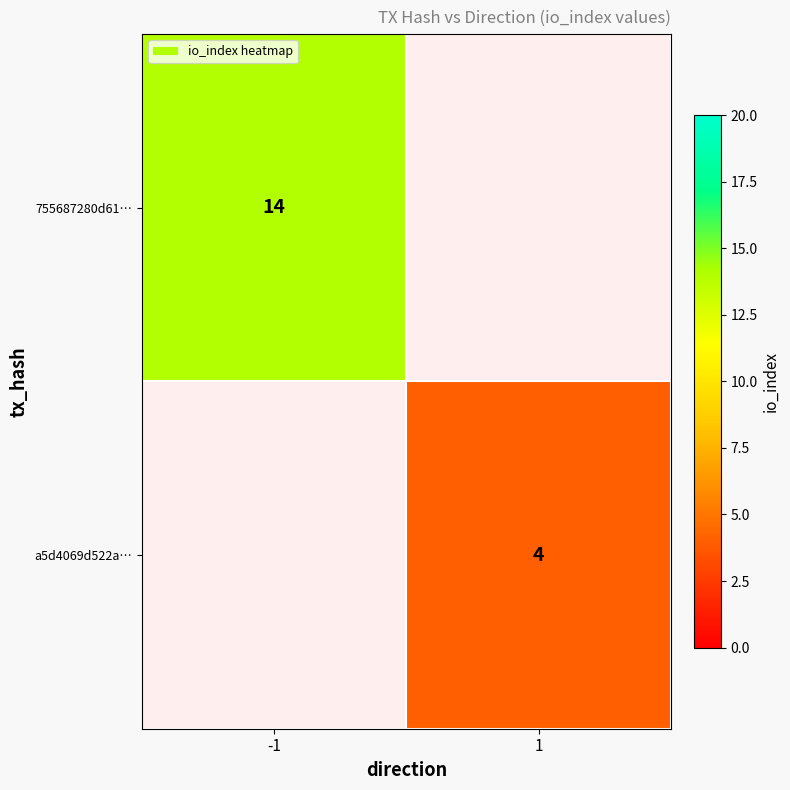

Is the value of a5d4069d522a… at 1 greater than the value of 755687280d61… at -1?

No